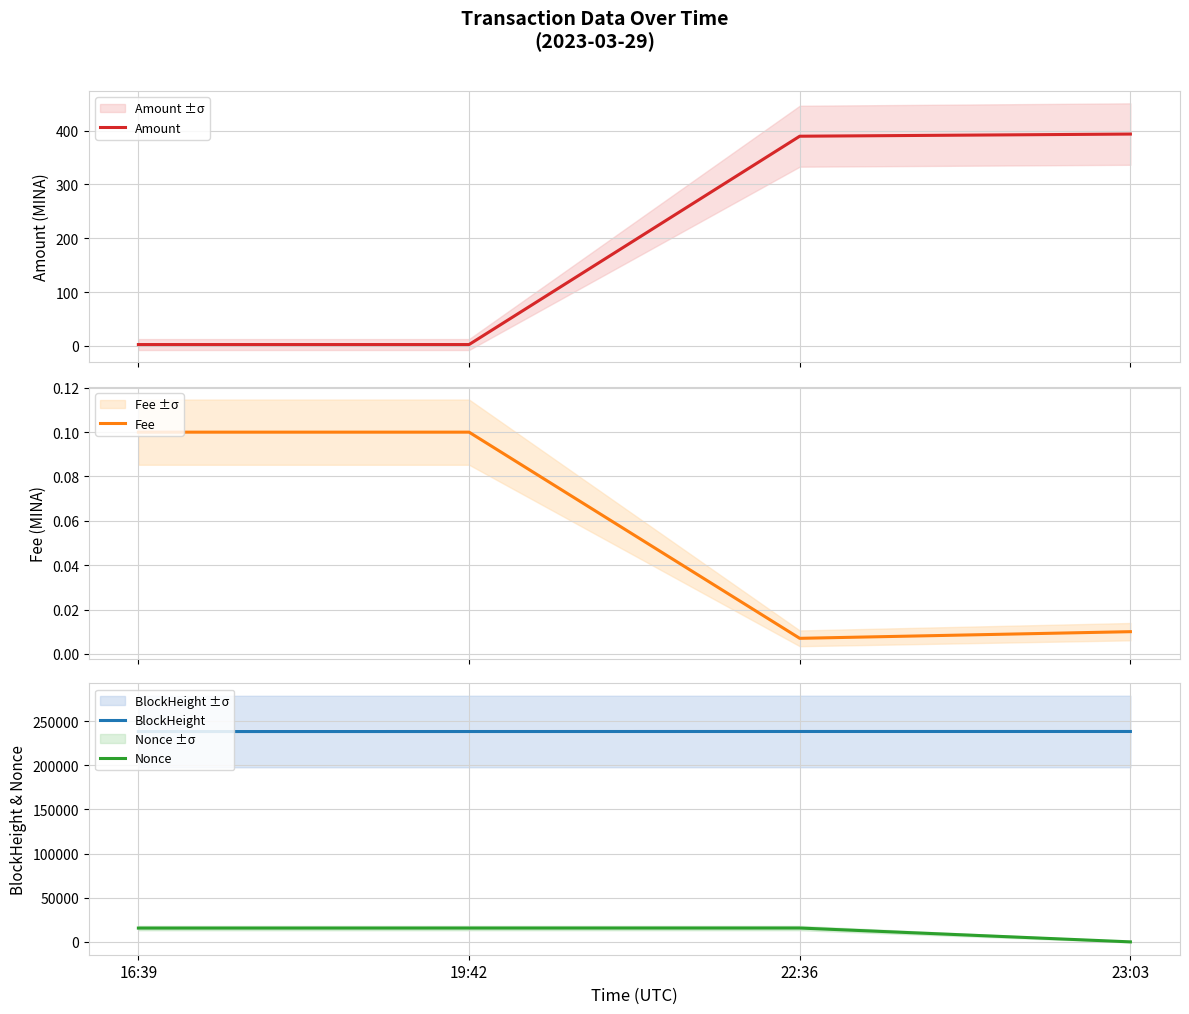

What is the sum of the Fee values at 22:36 and 19:42?

0.1